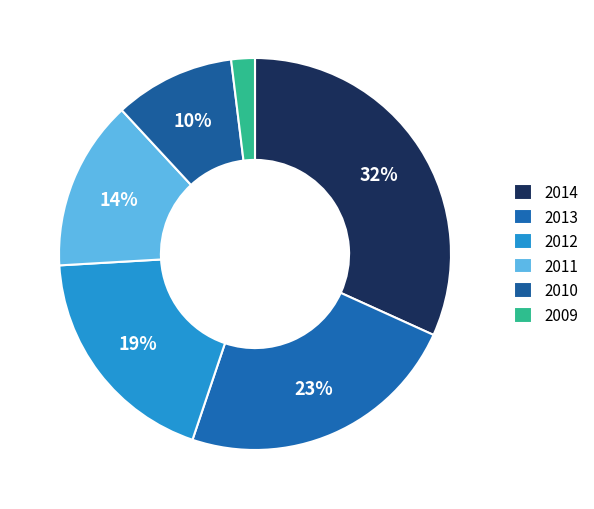

Does 2010 represent more than half of the total?

No